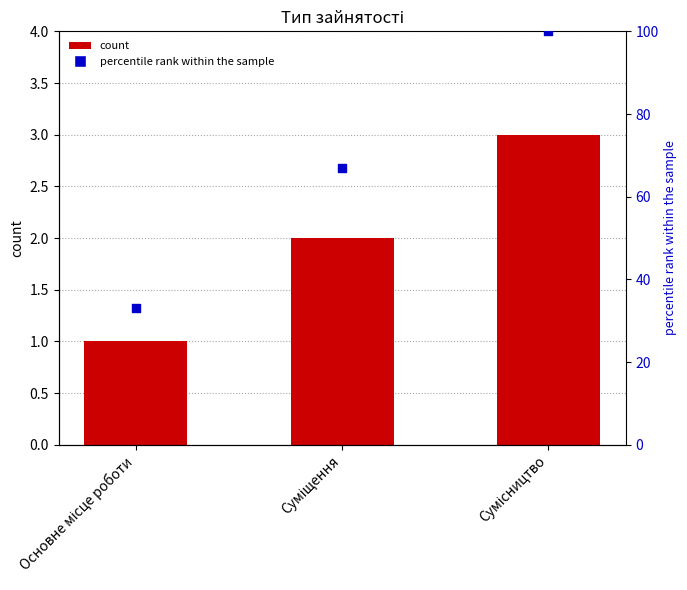

Which series has the largest Y range (max minus min)?

percentile rank within the sample